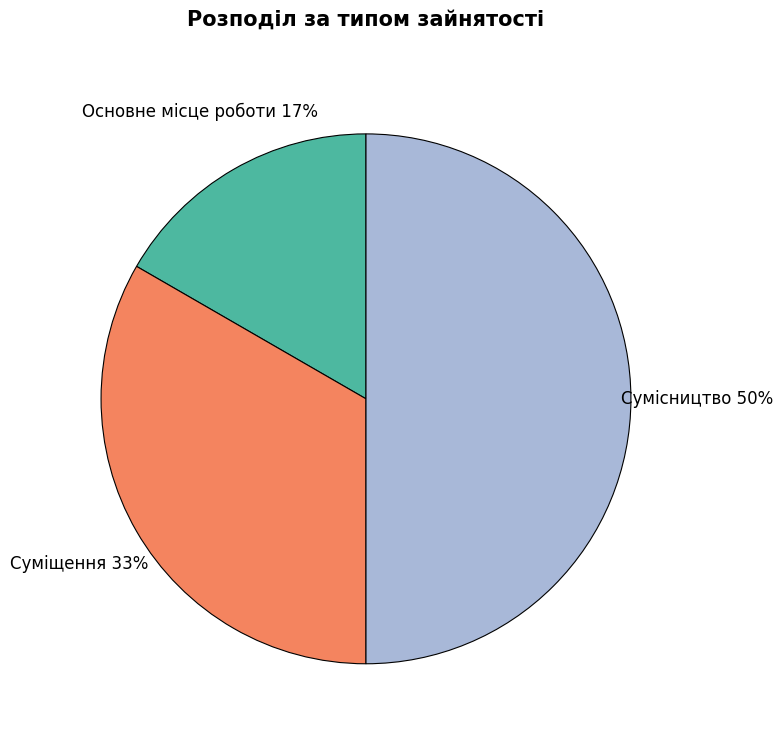

To the nearest percent, what is the difference between the largest and smallest slice percentages?

33%